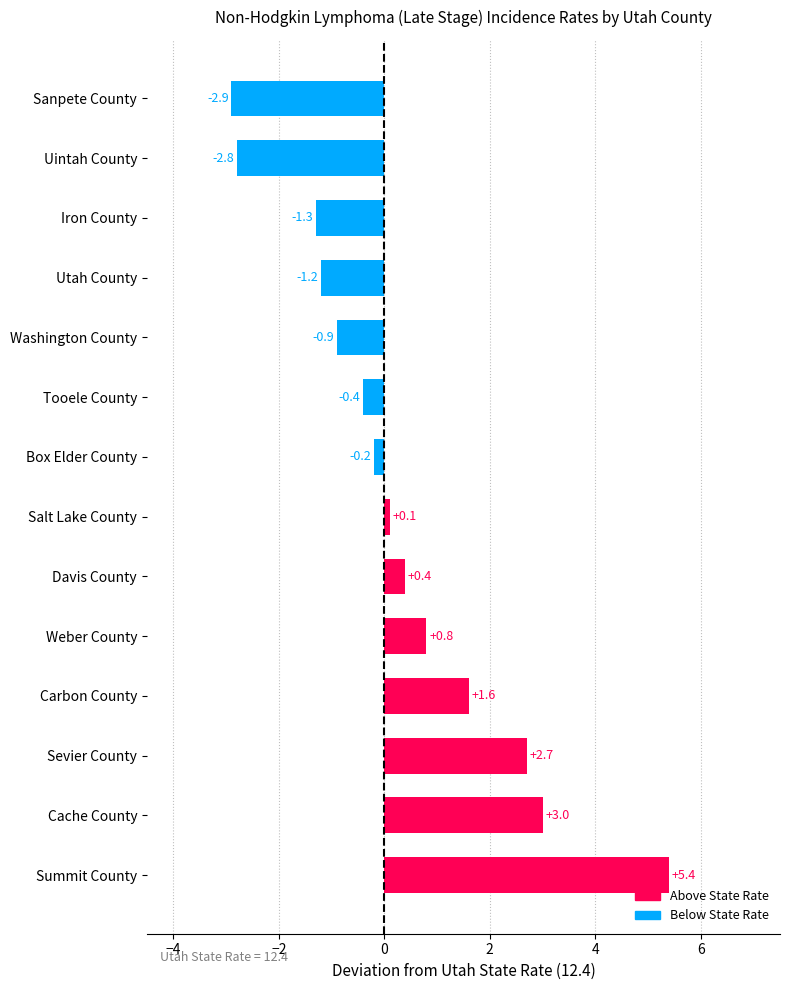

Which has a higher value, Uintah County or Carbon County?

Carbon County